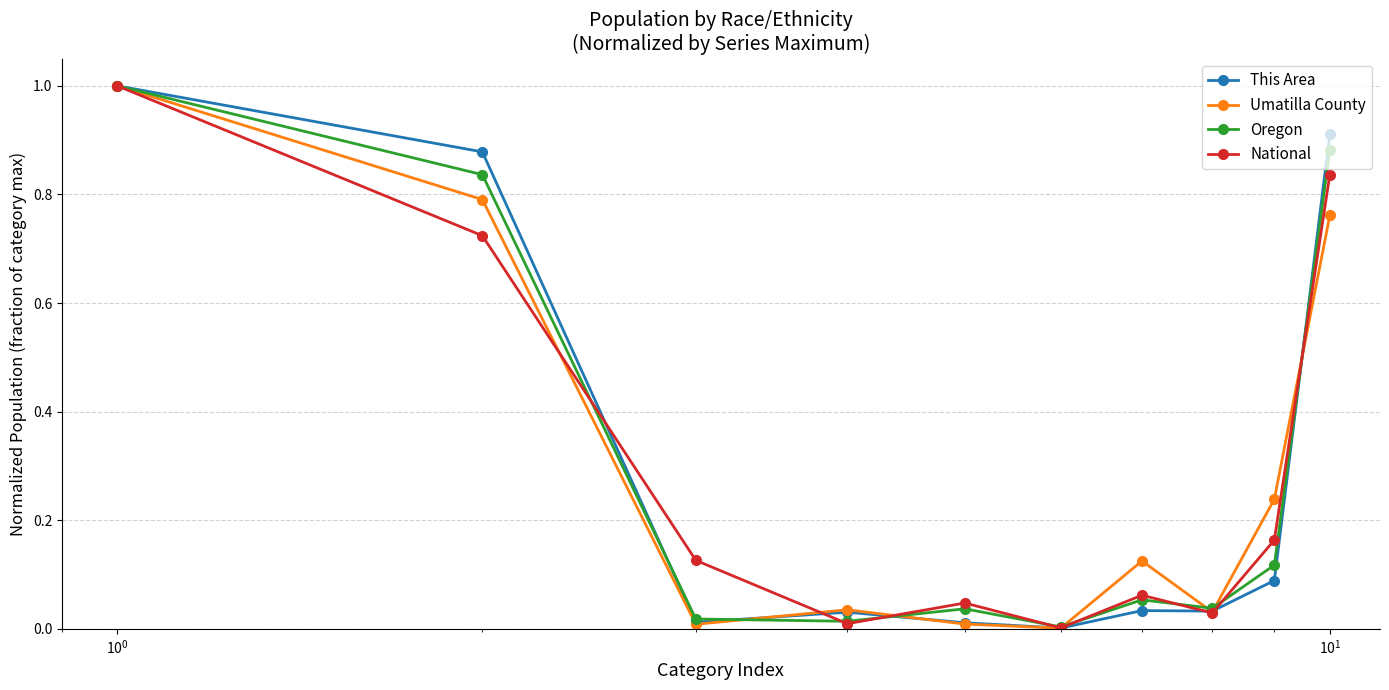

Which series has the widest spread of values?

Umatilla County